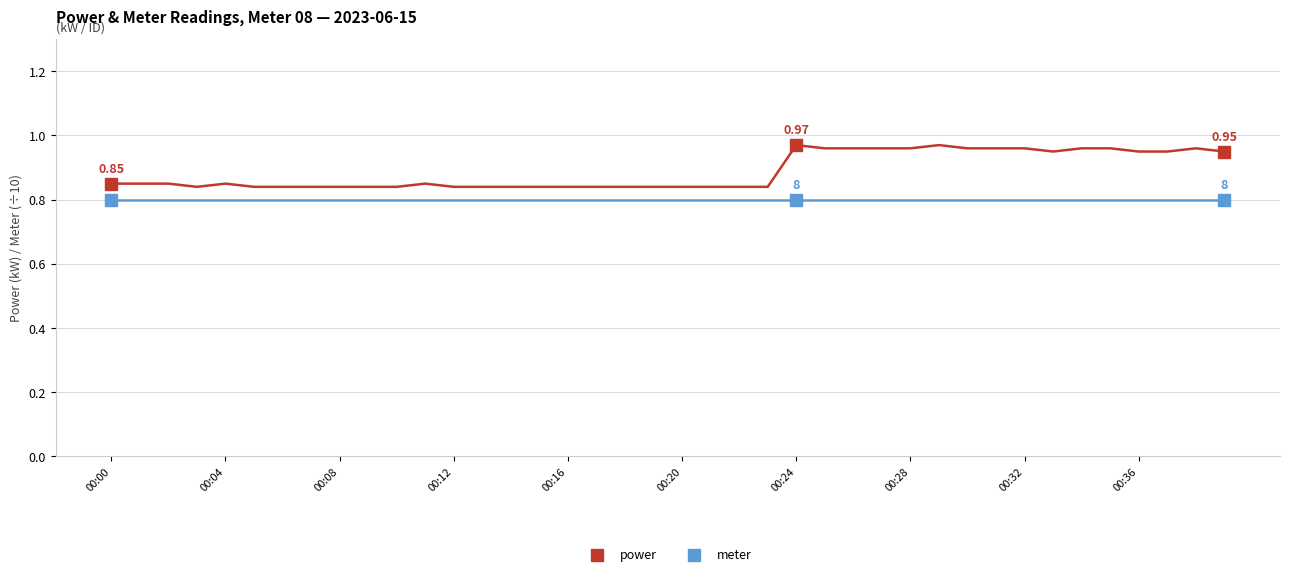

True or false: meter and power intersect in this chart.

False